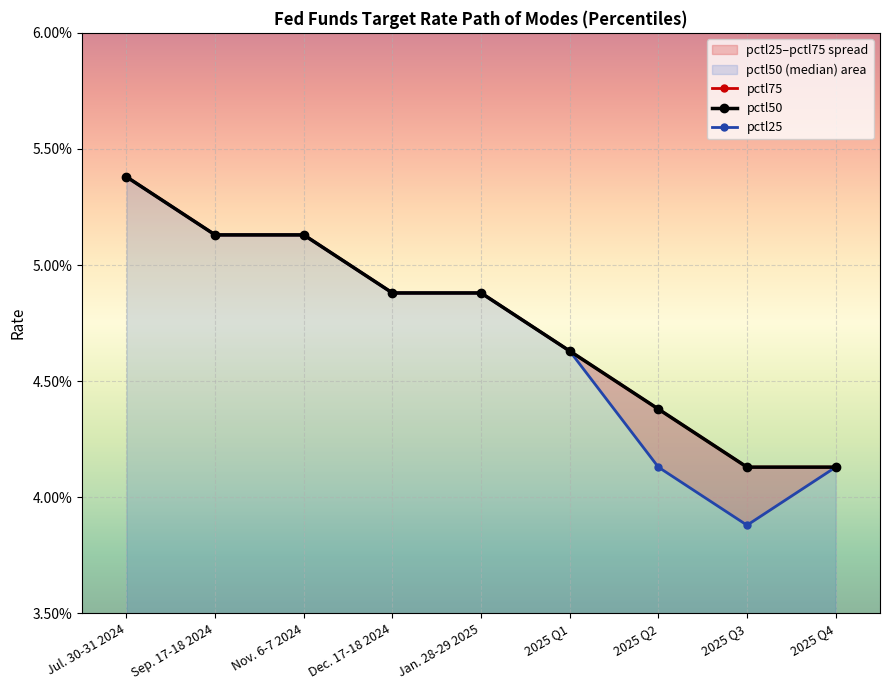

Count the pctl75 values in the range 0 to 1.

9